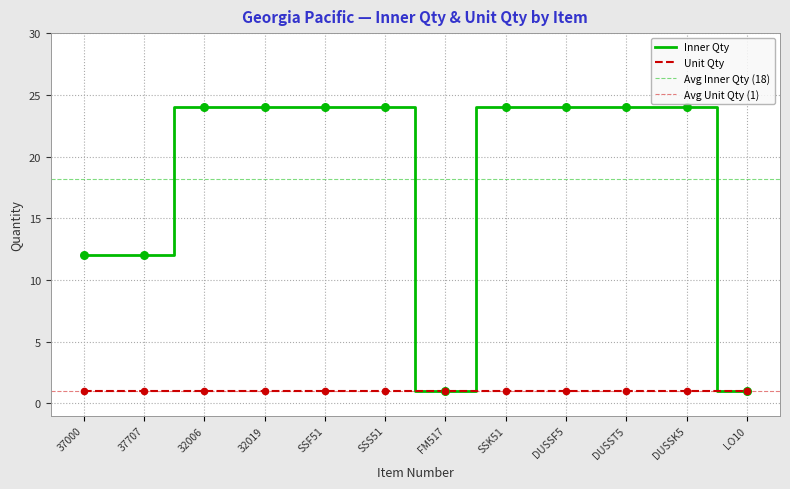

What is the ratio of the value at 32006 to the value at SSS51?

1.0